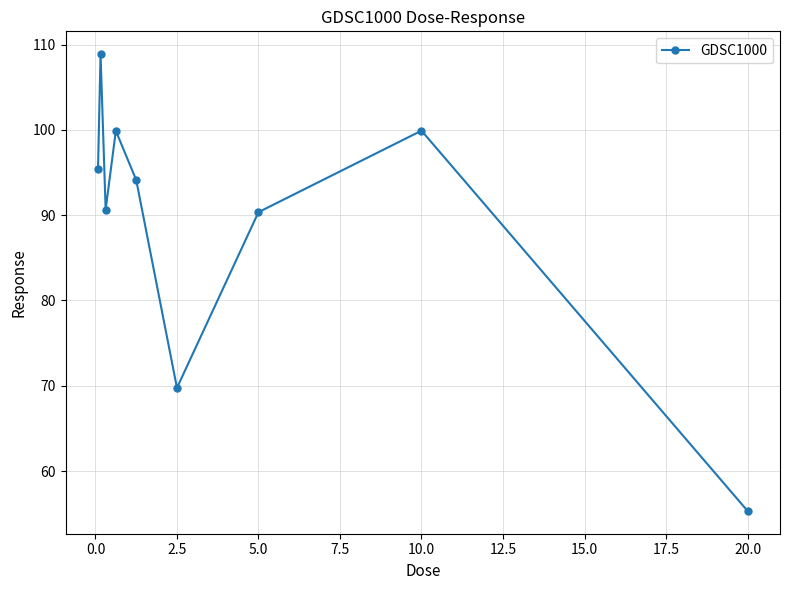

What is the maximum value shown in the chart?

108.9